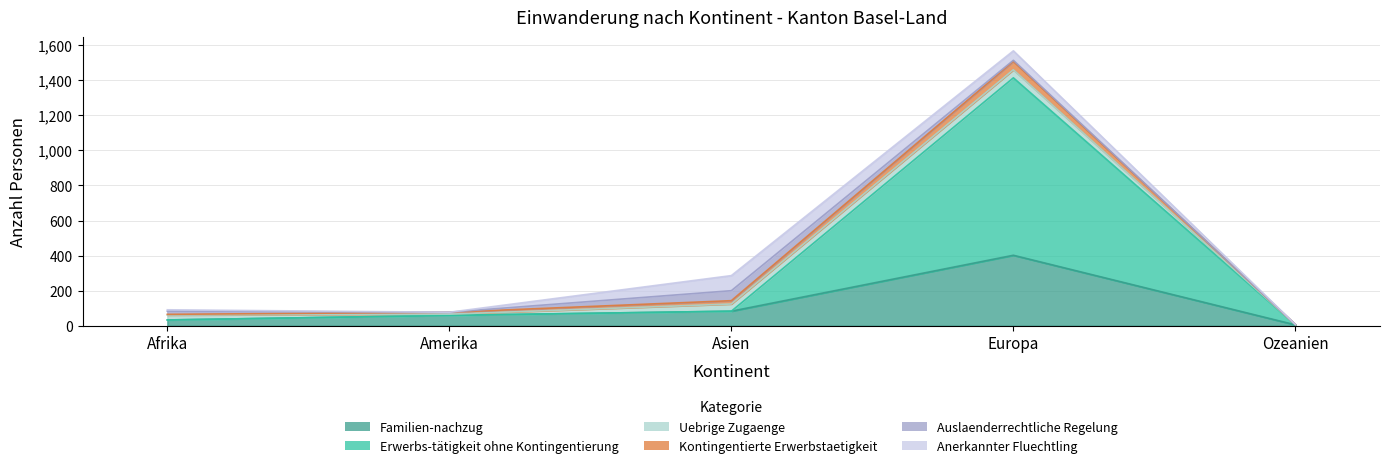

How many data points does each series have?

5